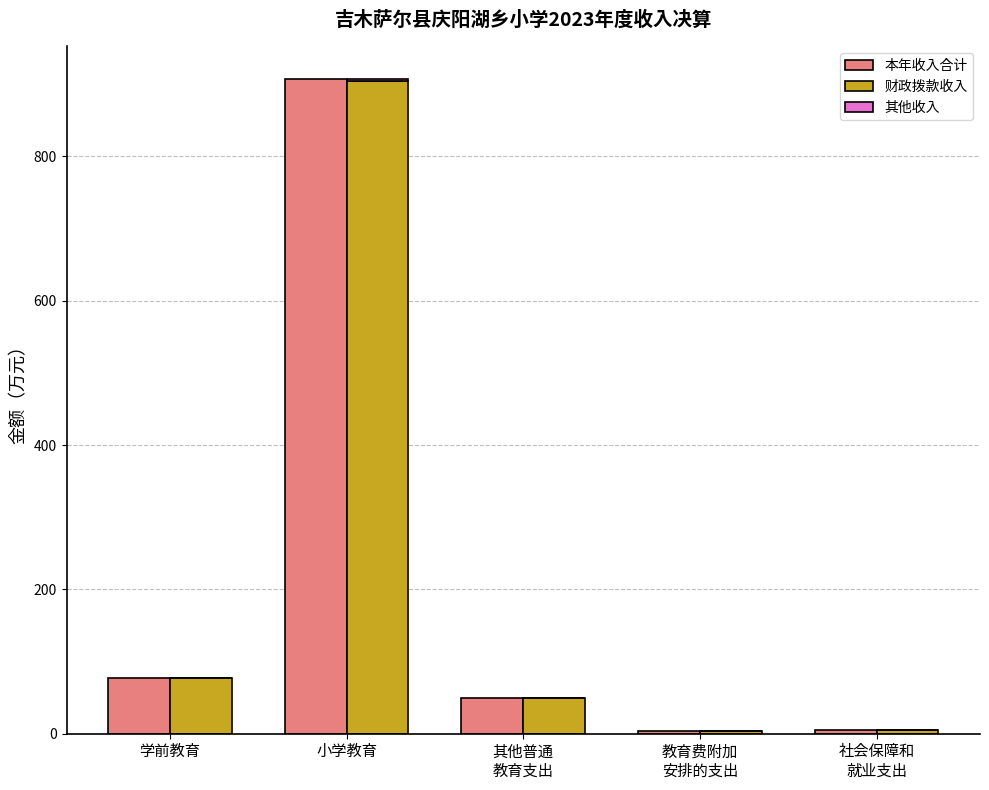

At how many categories does at least one series exceed 108?

1